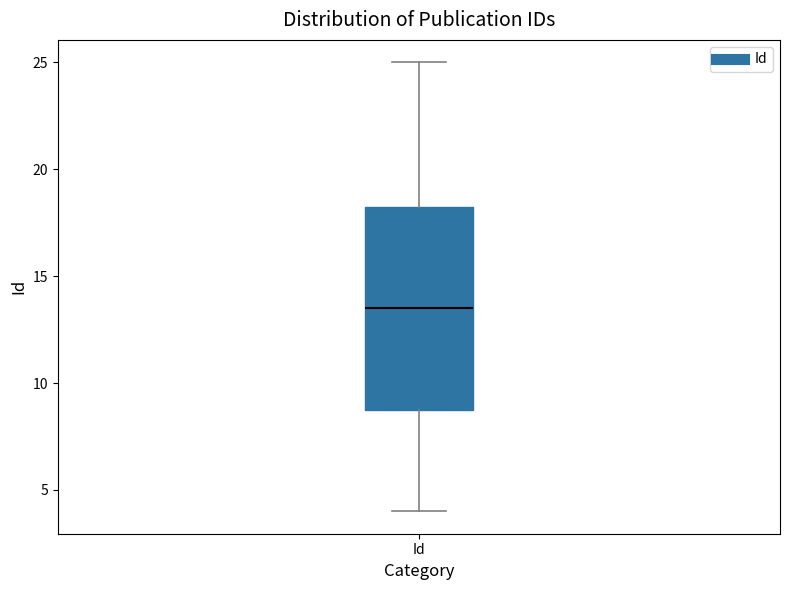

Read this box plot against the y-axis: the position of the median line, the range covered by the box, and the ends of both whiskers. The values are not printed on the chart, so give them approximately, as read against the axis.

median 13.5, box 9.0 to 18.5, whiskers 4.0 to 25.0